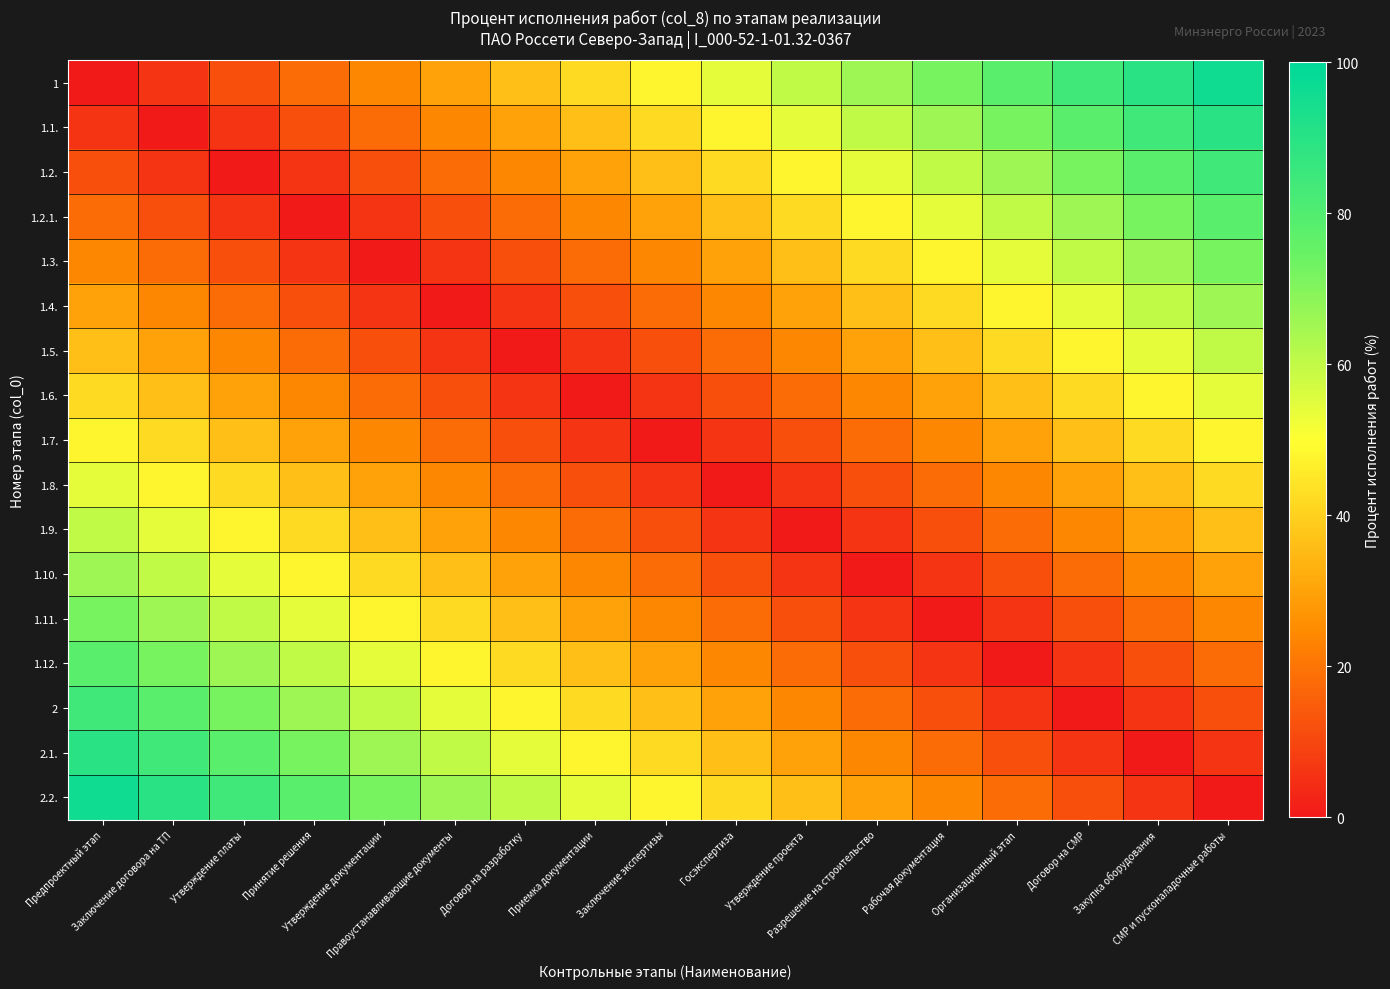

Which series has the largest total across all categories?

1